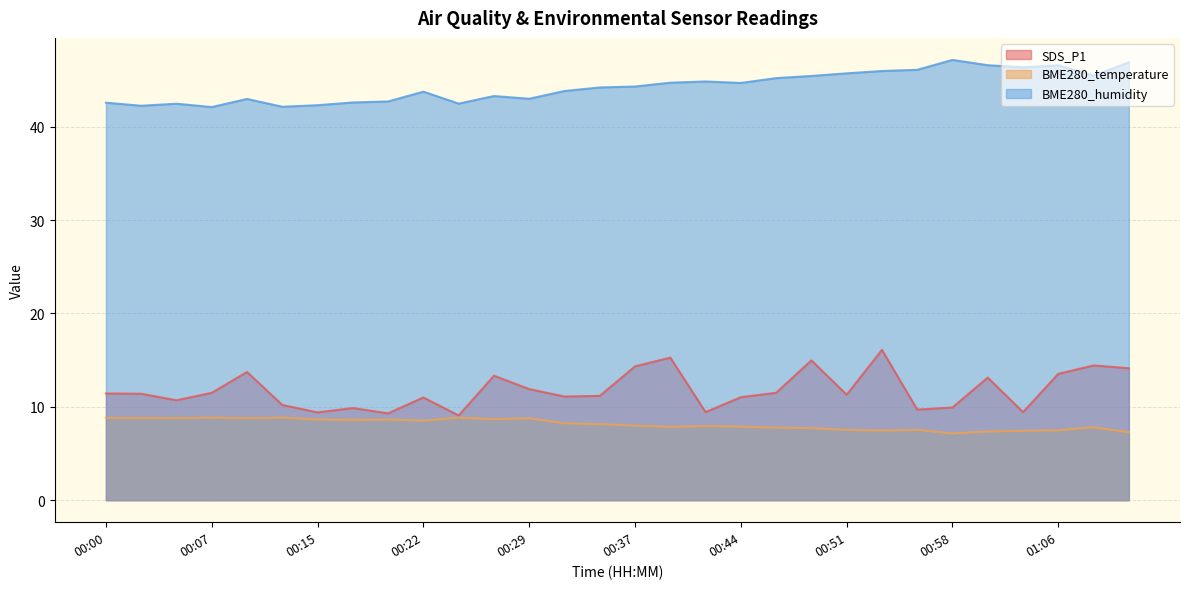

What is the difference between the maximum and minimum values in the BME280_humidity series?

5.0